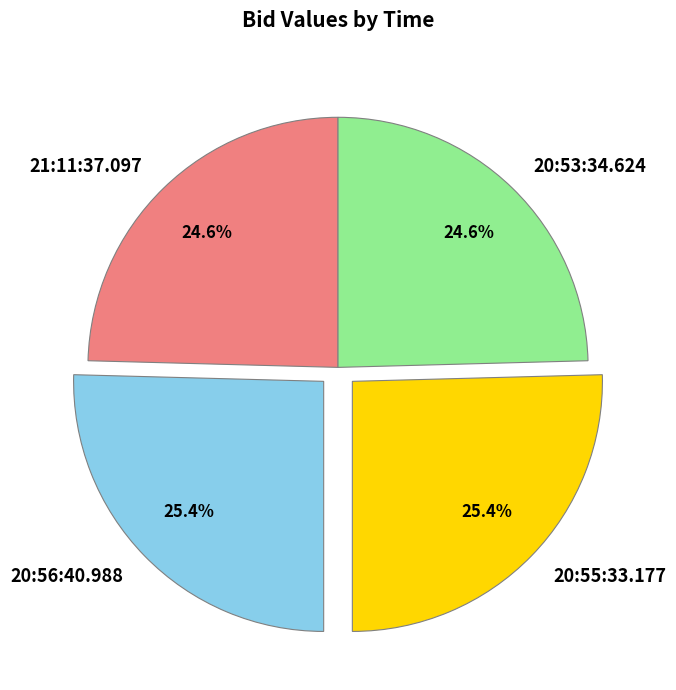

To the nearest percent, what is the difference between the 20:56:40.988 and 20:53:34.624 slice percentages?

1%